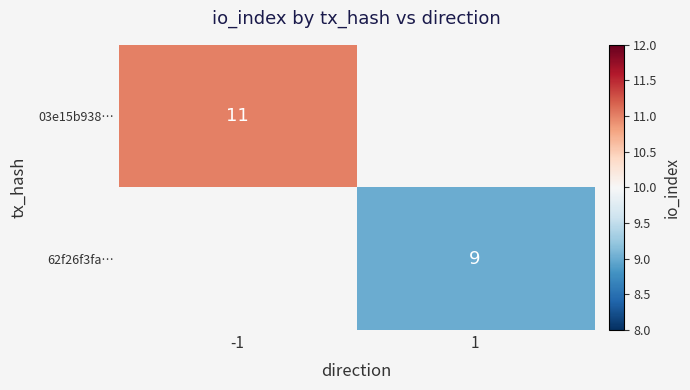

Is it true that 03e15b938… equals 11 at -1?

True